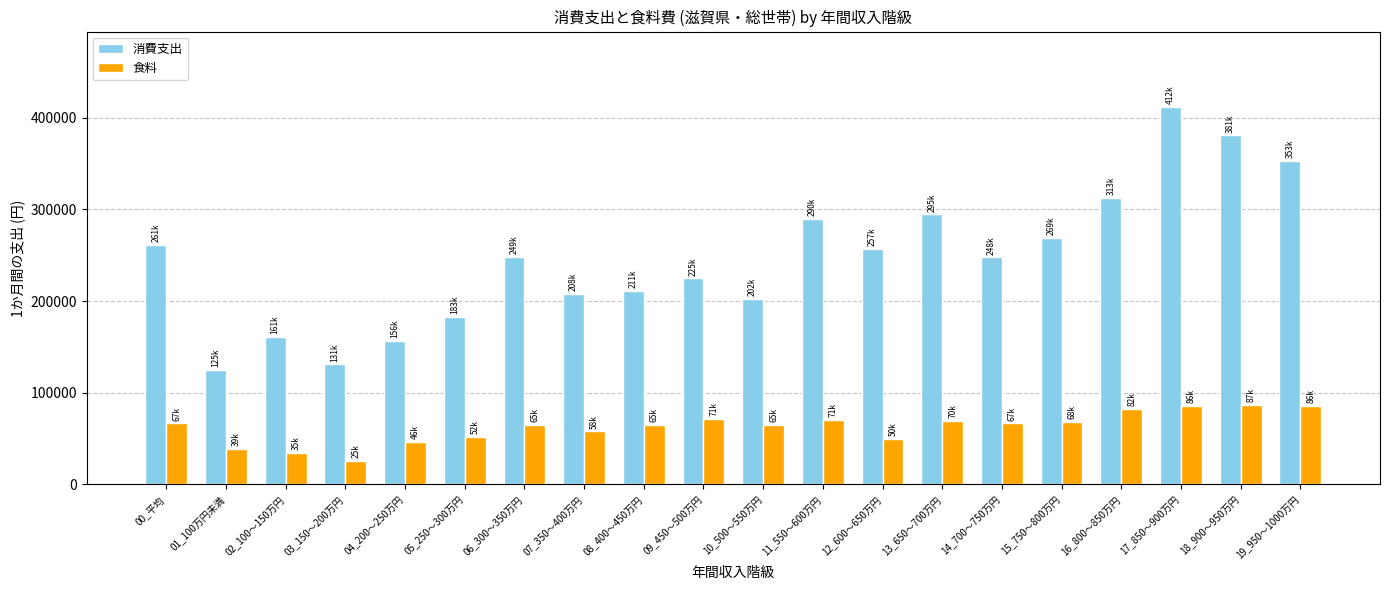

What is the total value across all series at 10_500～550万円?

266916